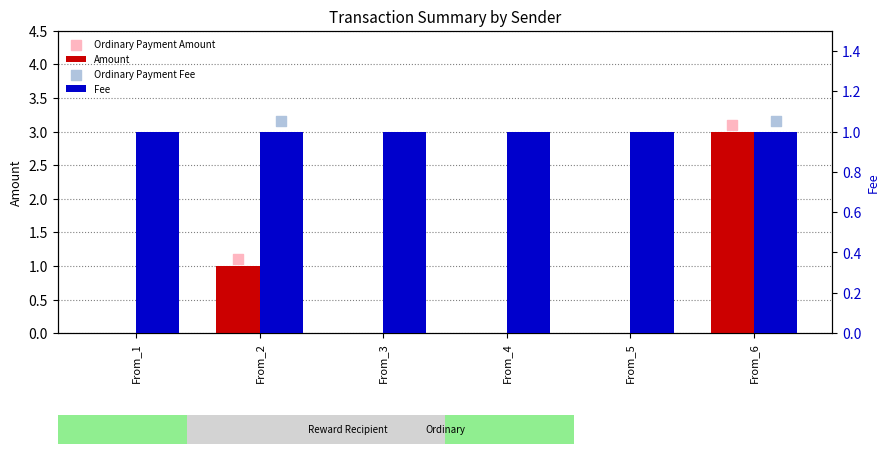

Is the value of Fee at From_5 greater than the value of Amount at From_4?

Yes